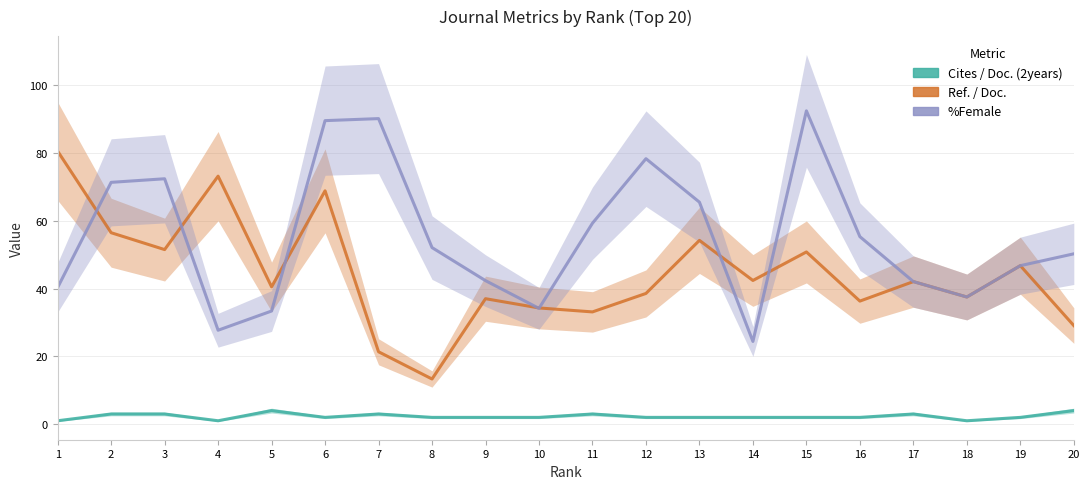

What is the total value across all series at 4?

102.0